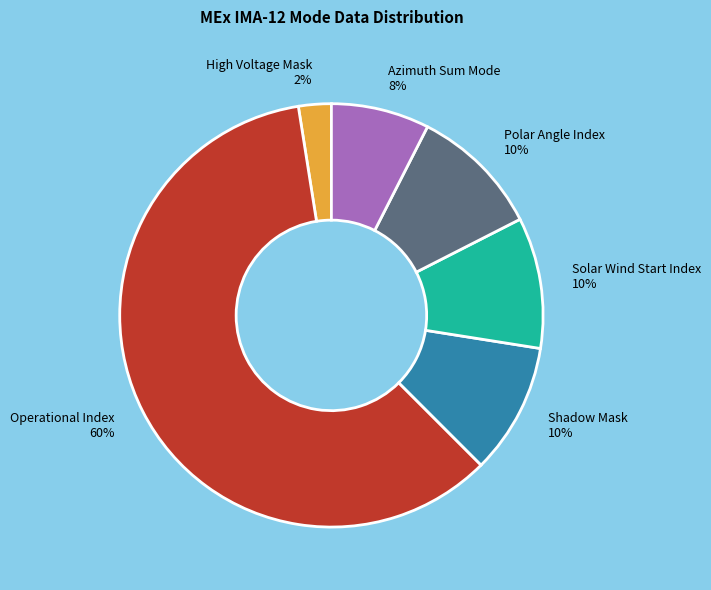

To the nearest percent, what is the average slice percentage?

17%